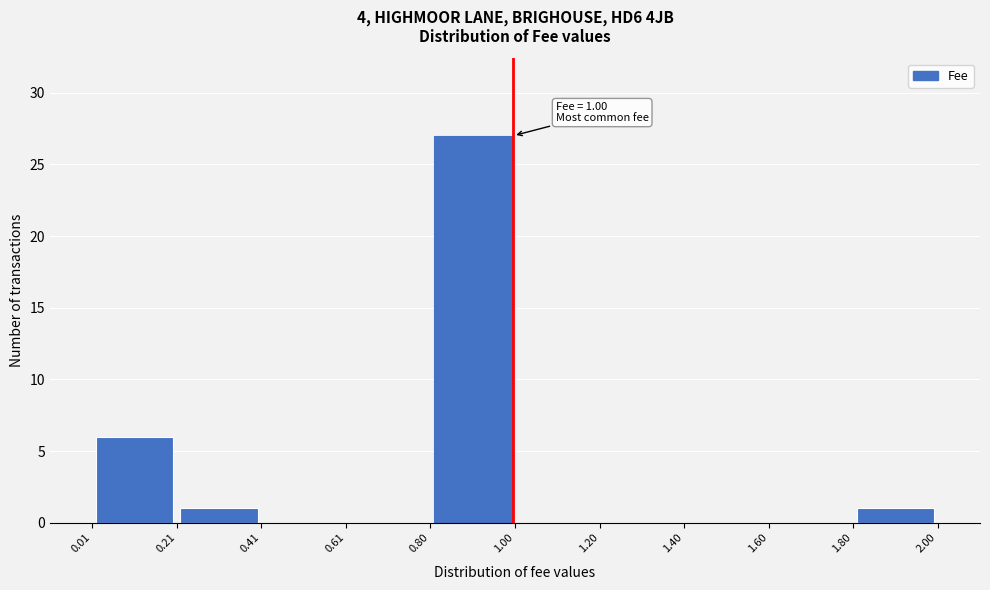

Which range on the x-axis has the tallest bar?

0.80 to 1.00